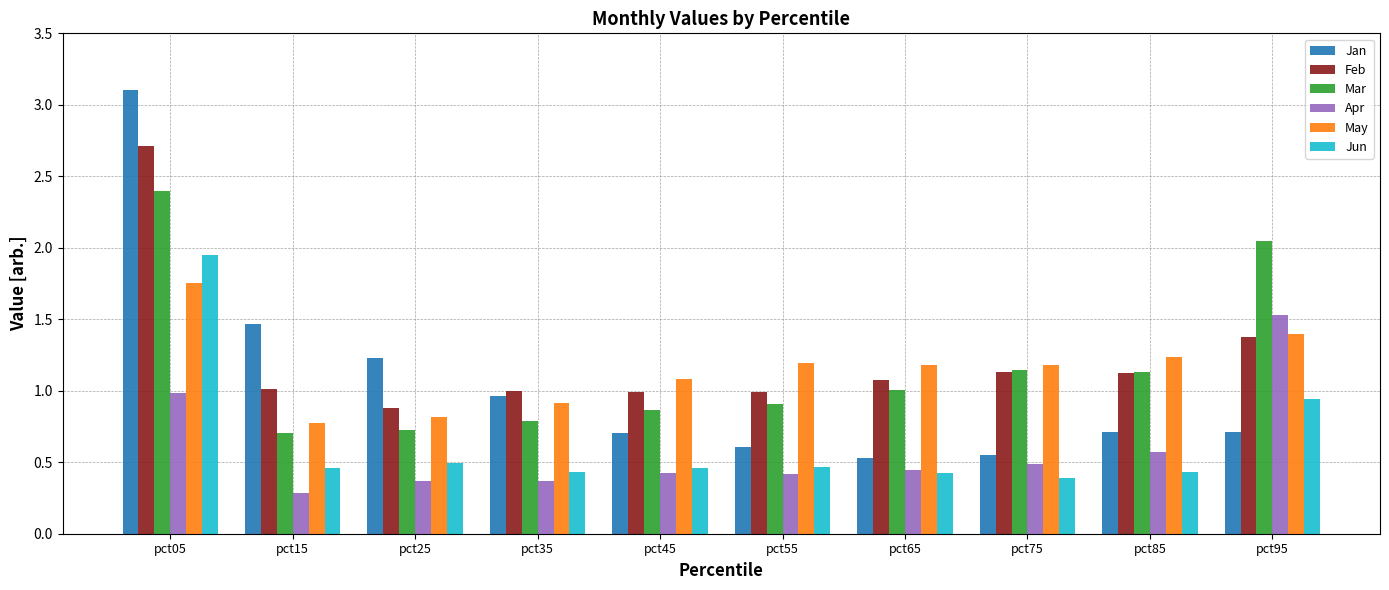

Rank the series by their maximum value, from lowest to highest.

Apr, May, Jun, Mar, Feb, Jan